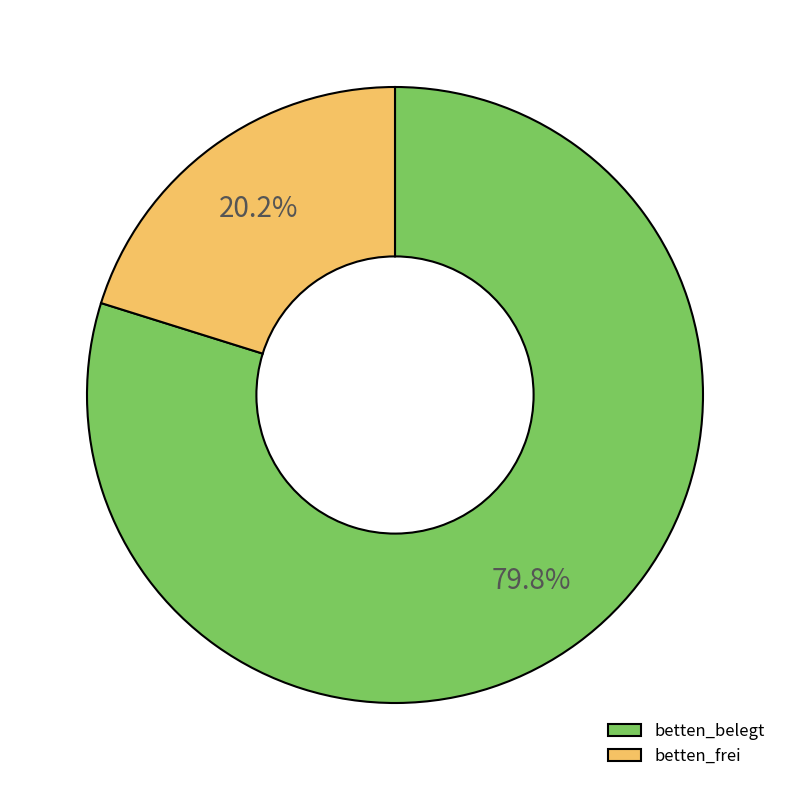

How many segments does this pie chart have?

2